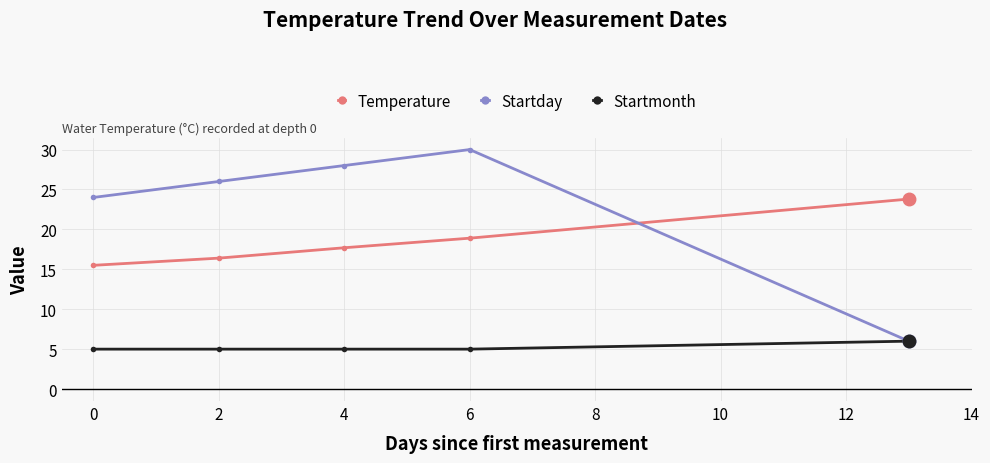

Reading left to right, transcribe all the data shown in this chart.

Temperature: 15.5	16.4	17.7	18.9	23.8
Startday: 24.0	26.0	28.0	30.0	6.0
Startmonth: 5.0	5.0	5.0	5.0	6.0